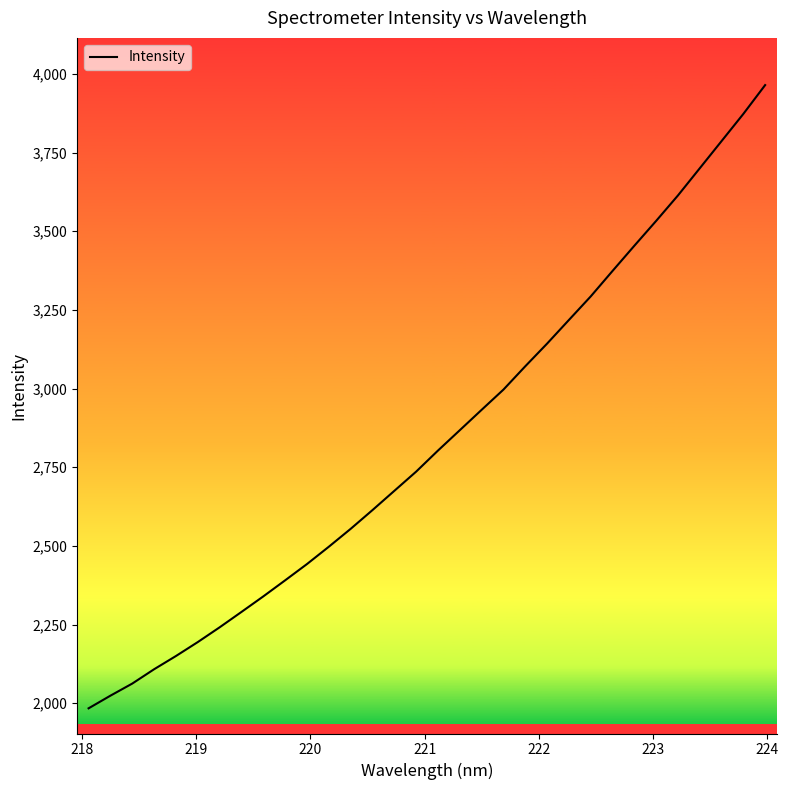

What is the maximum value shown in the chart?

3964.3